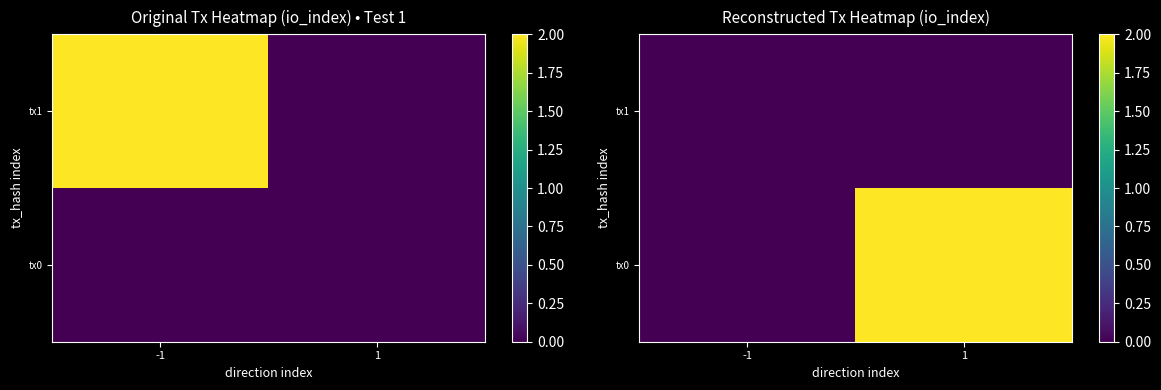

Rank the series at -1 from lowest to highest value.

tx0, tx1